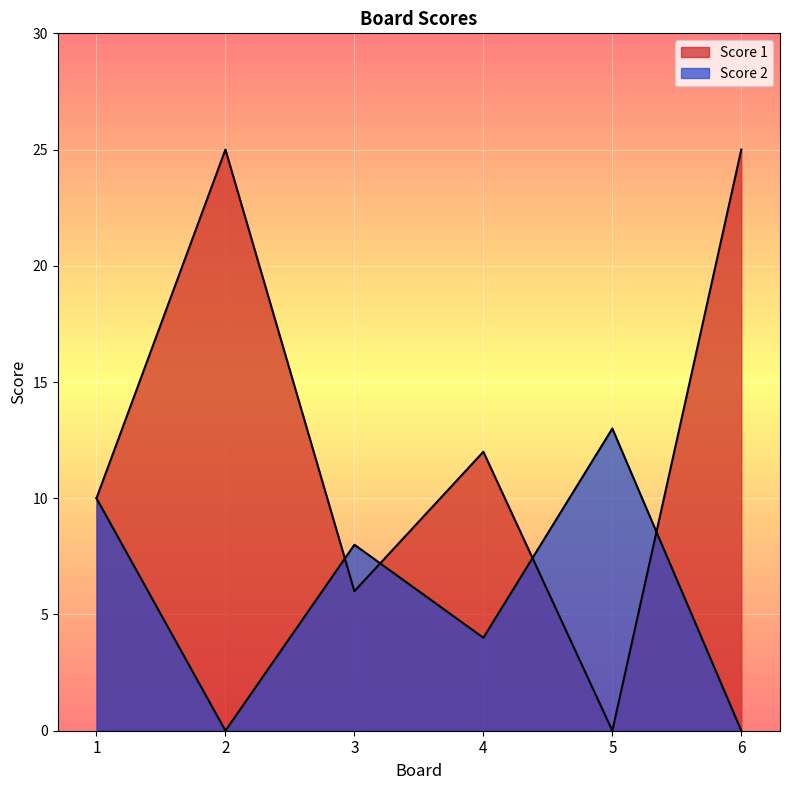

What are all the series names shown in the legend?

Score 1, Score 2